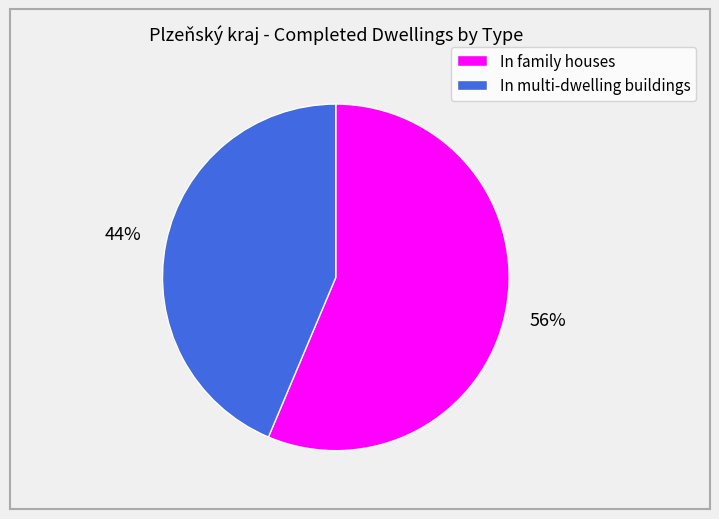

Is there any slice that represents more than half of the pie?

Yes